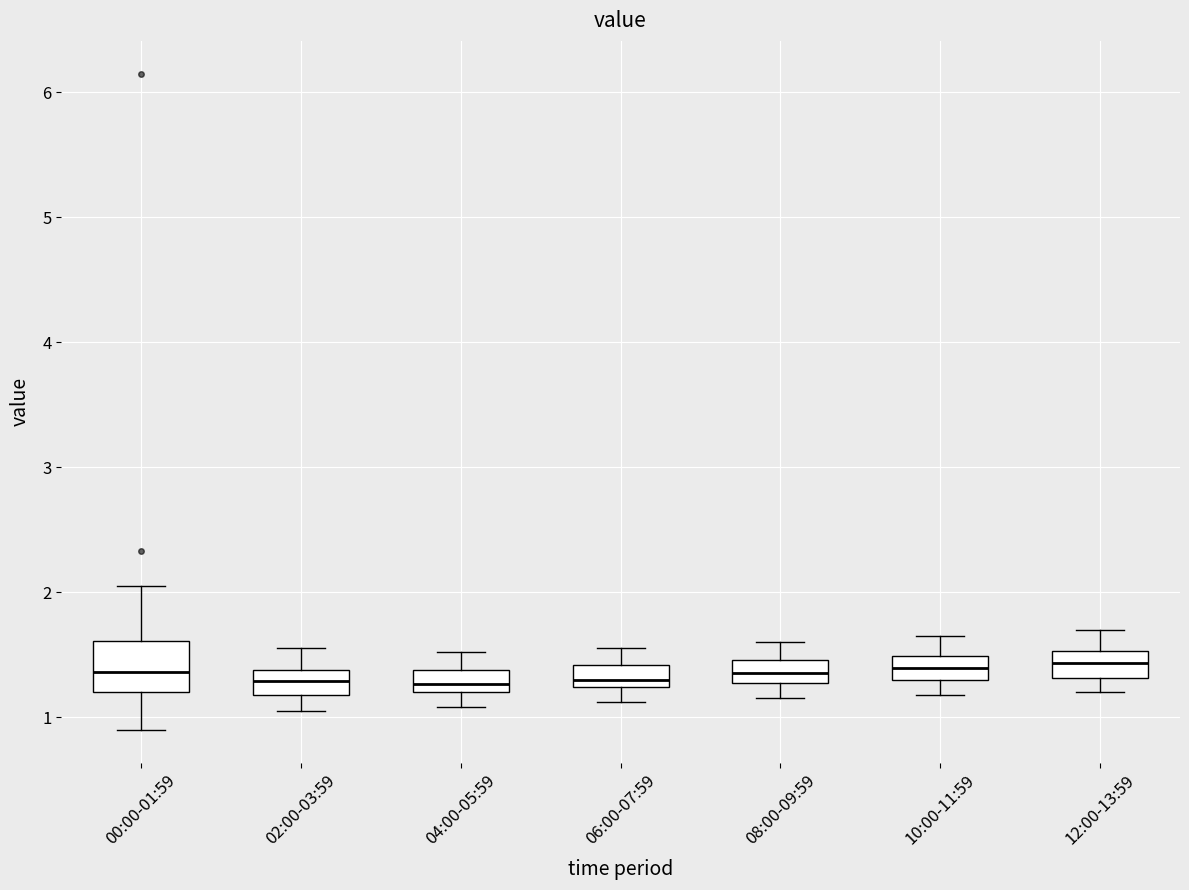

Which box is the tallest, from its lower edge to its upper edge?

00:00-01:59